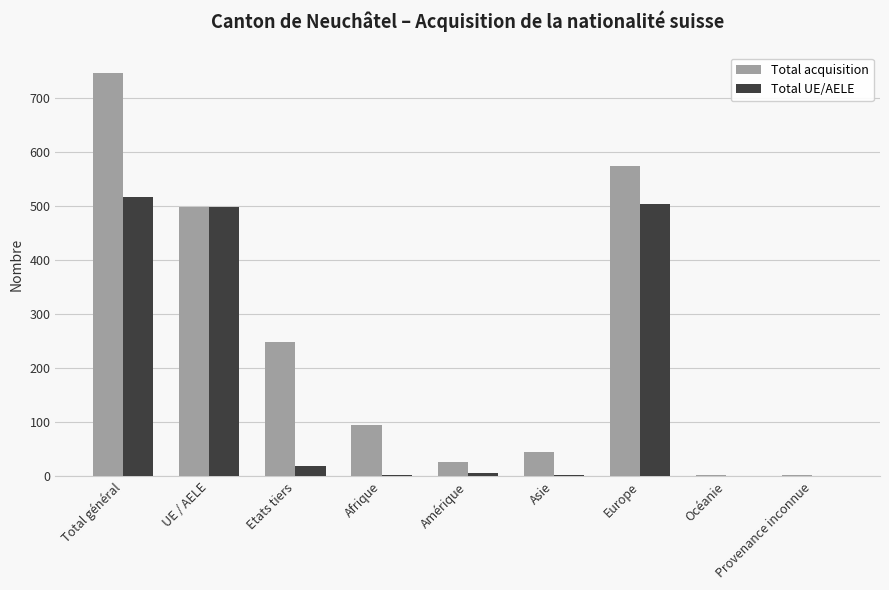

Which label corresponds to the largest value in the chart?

Total général